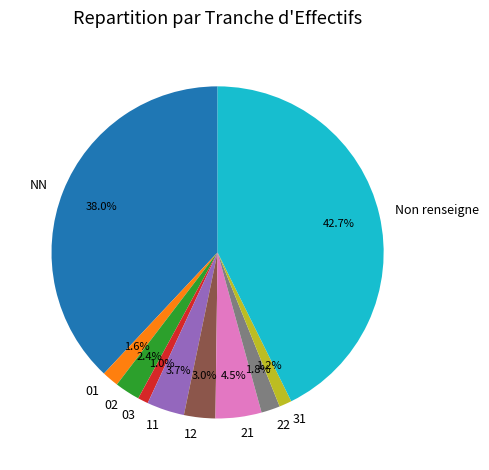

How many segments does this pie chart have?

10